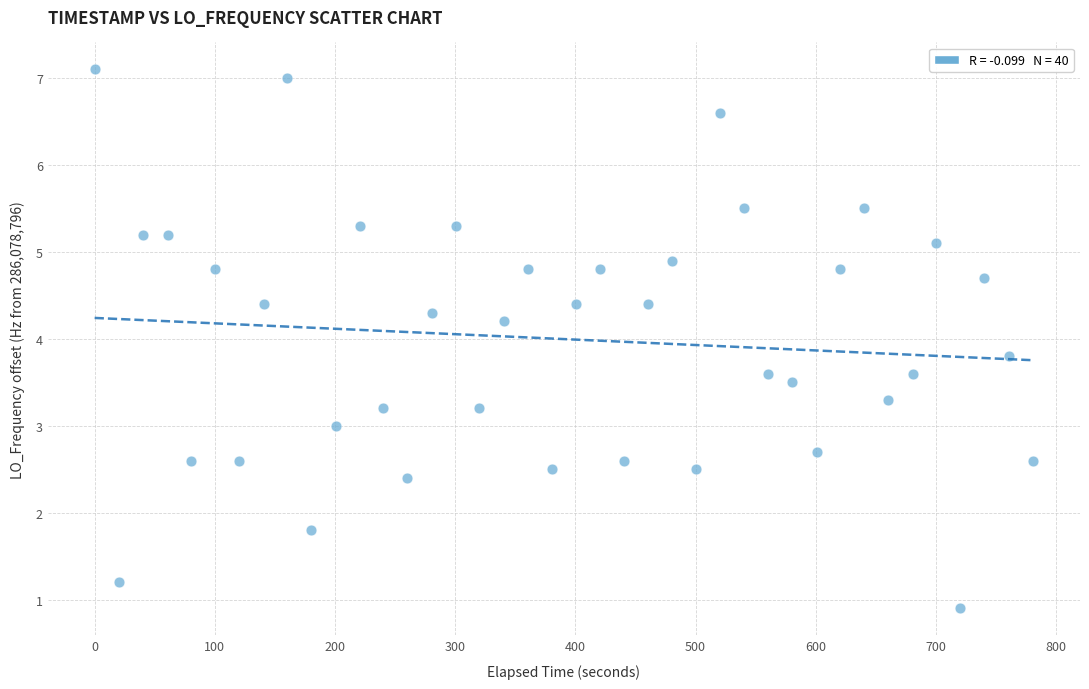

What is the range of Y values (max minus min)?

6.2